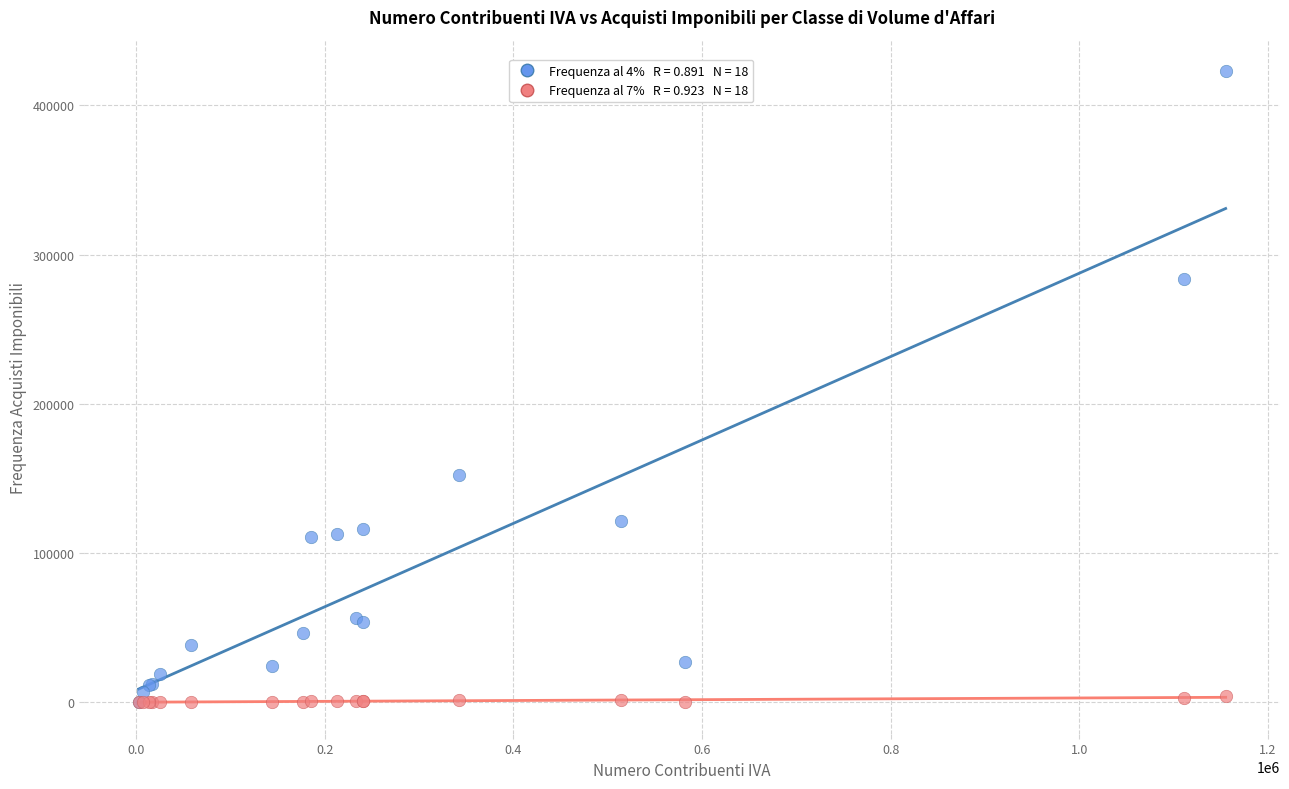

Across all series, what Y value is closest to 211432?

152480